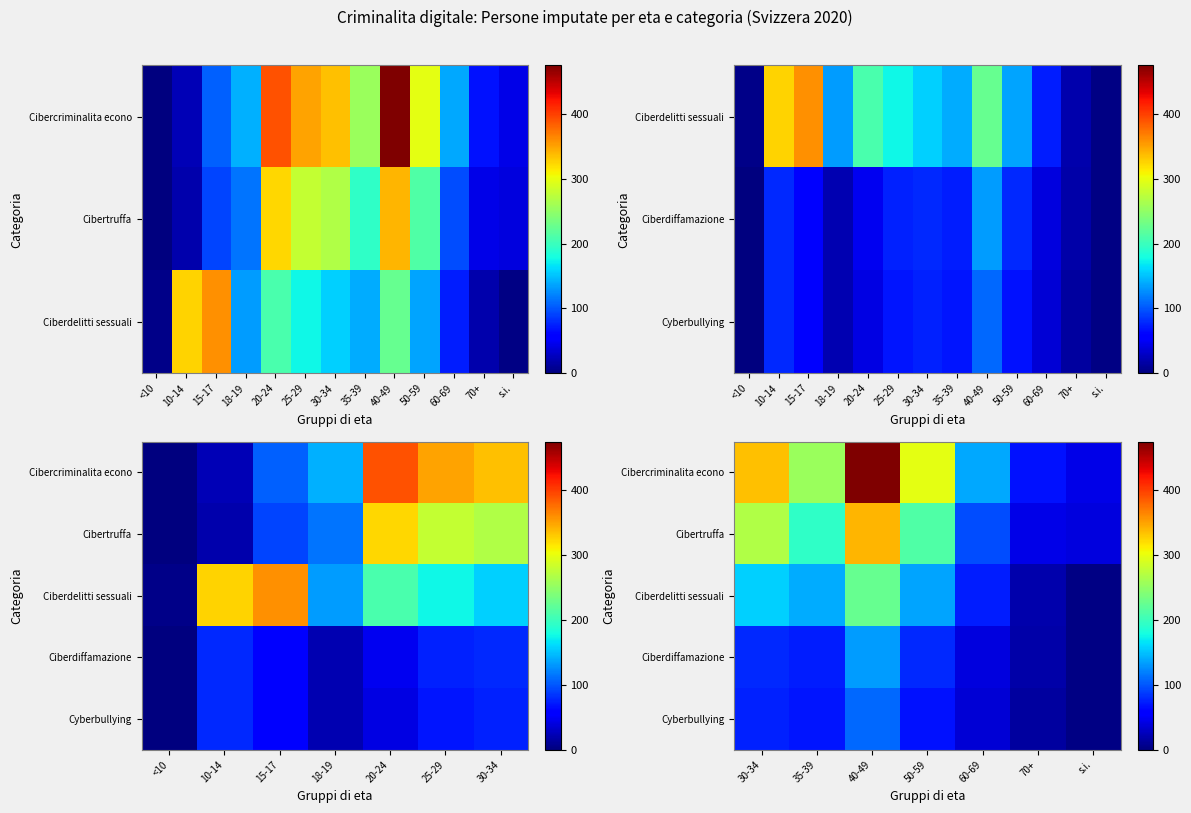

Read the Cyberbullying value at 35-39, to the nearest 50.

50